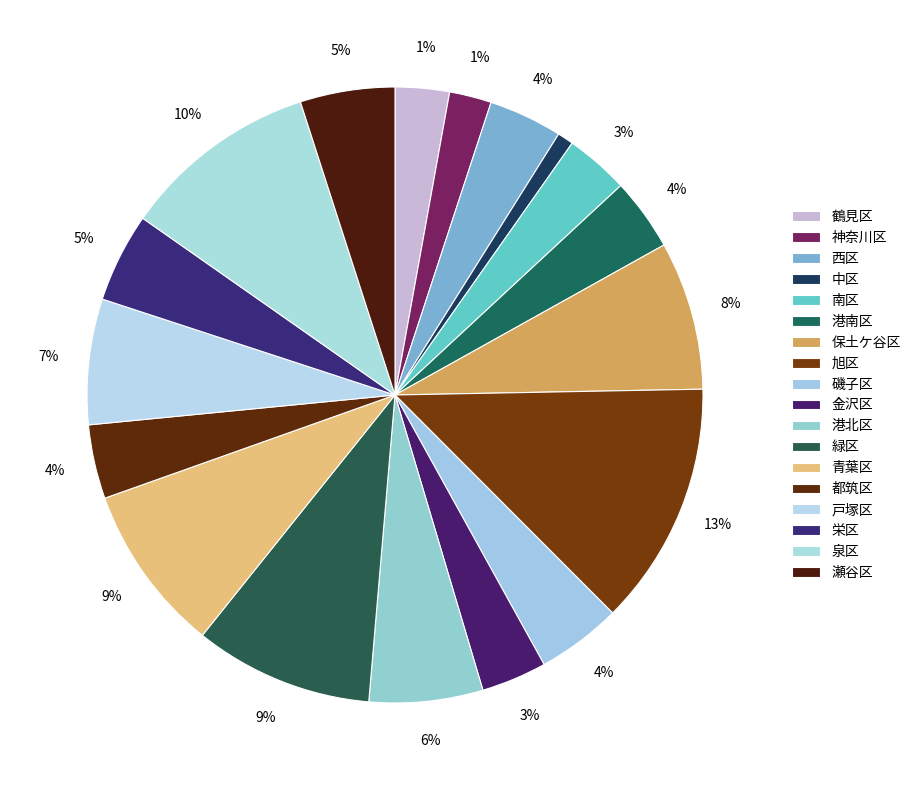

What is the largest slice in the pie chart?

旭区